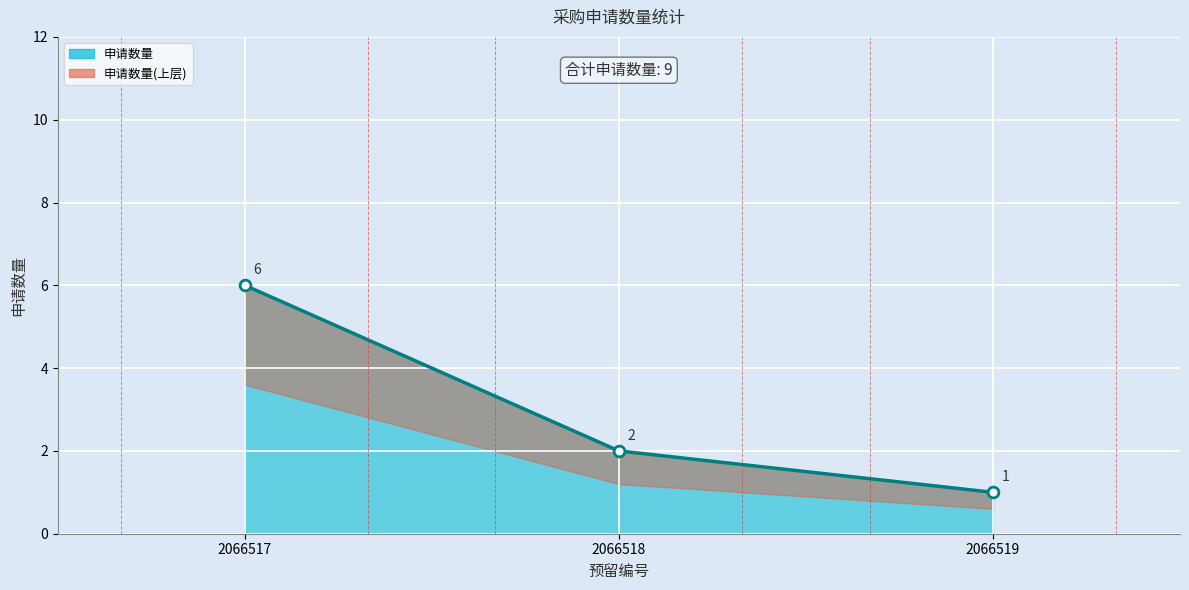

What is the ratio of the value at 2066519 to the value at 2066517?

0.2